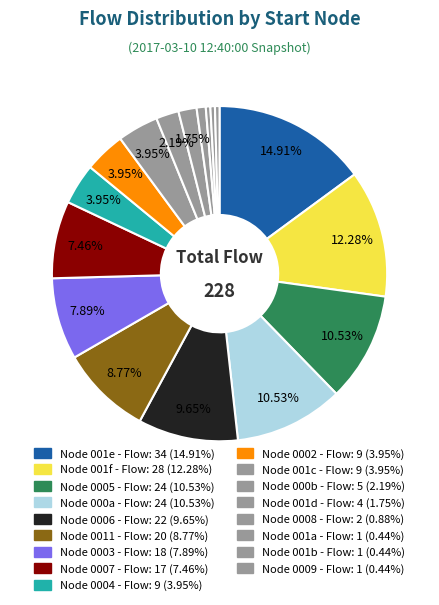

Count the number of slices in the pie.

17